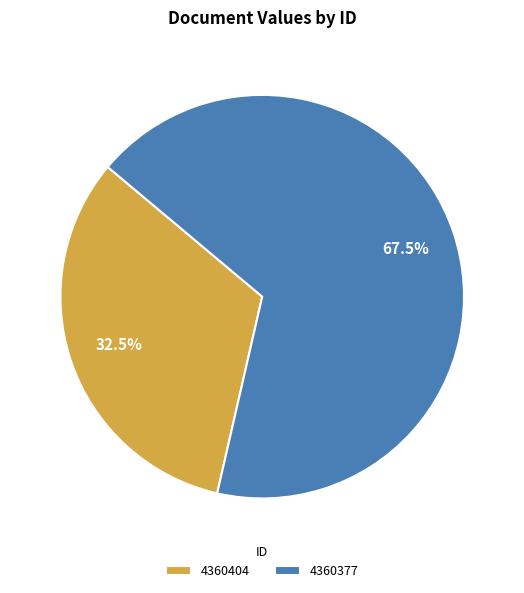

Rank the categories by value from highest to lowest.

4360377, 4360404